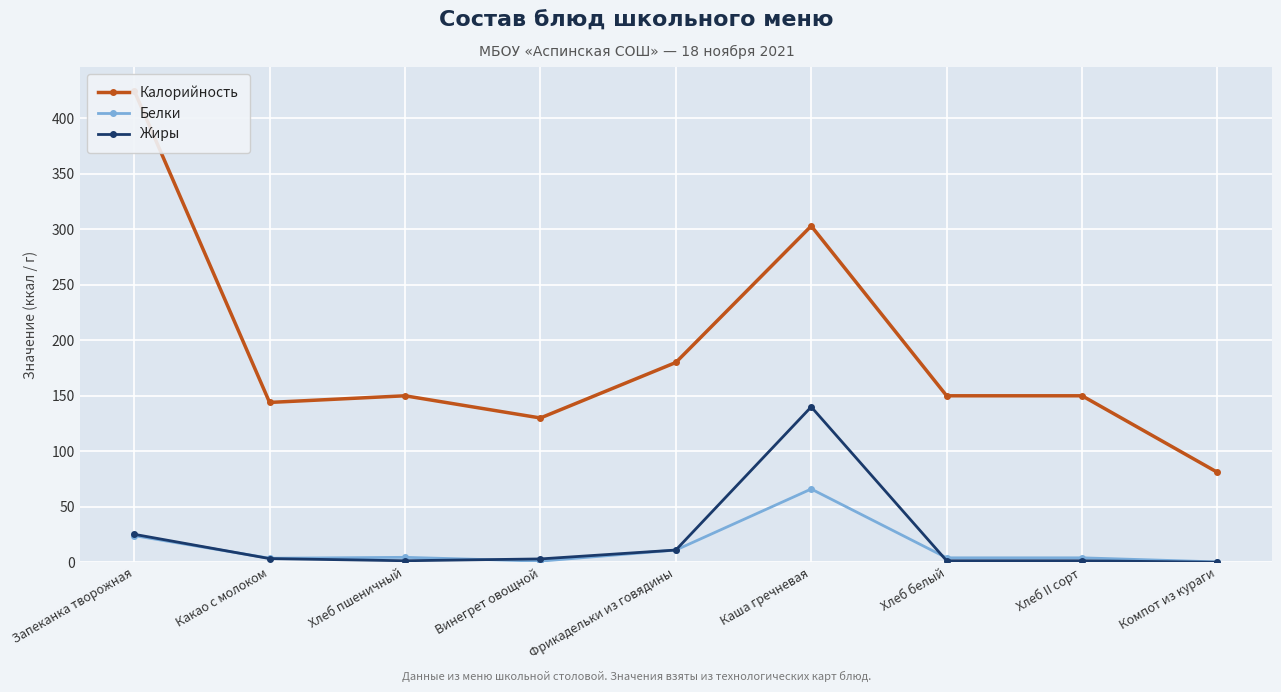

Reading right to left, transcribe all the data shown in this chart.

Калорийность: 81.0	150.0	150.0	303.0	180.0	130.0	150.0	144.0	425.0
Белки: 0.3	4.0	4.0	66.0	11.0	1.0	4.4	3.6	24.0
Жиры: 0.0	1.4	1.4	140.0	11.0	3.0	1.4	3.3	25.2